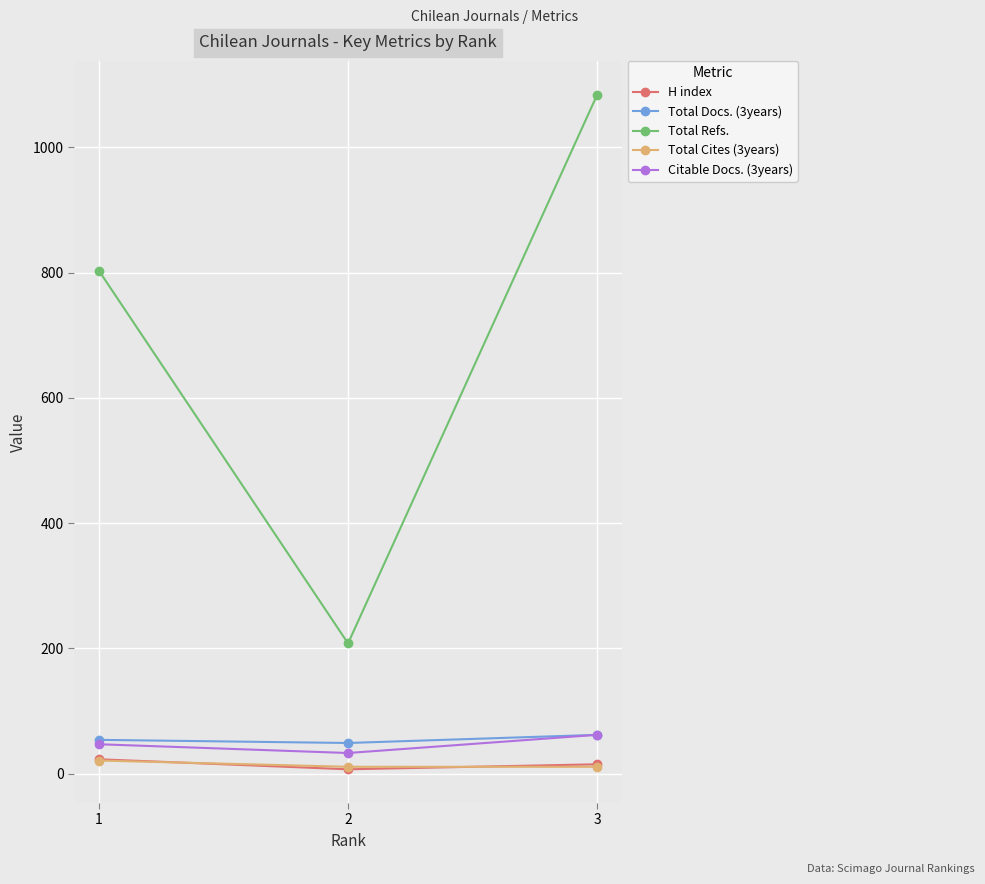

At which category does the chart reach its peak across all series?

3